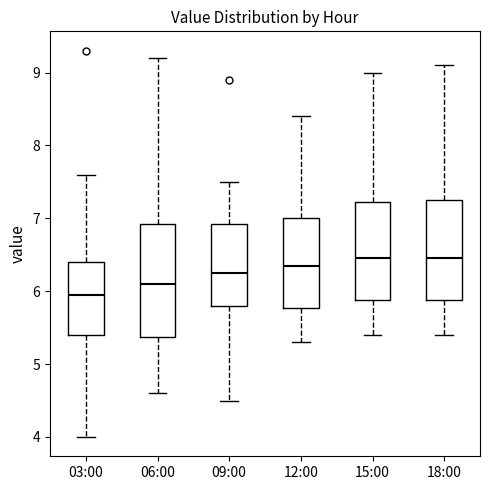

Reading left to right, read every box against the y-axis: the position of its median line, the range the box covers, and the ends of its whiskers. The values are not printed on the chart, so give them approximately, as read against the axis.

03:00: median 6.0, box 5.4 to 6.4, whiskers 4.0 to 7.6
06:00: median 6.1, box 5.4 to 6.9, whiskers 4.6 to 9.2
09:00: median 6.3, box 5.8 to 6.9, whiskers 4.5 to 7.5
12:00: median 6.4, box 5.8 to 7.0, whiskers 5.3 to 8.4
15:00: median 6.5, box 5.9 to 7.2, whiskers 5.4 to 9.0
18:00: median 6.5, box 5.9 to 7.3, whiskers 5.4 to 9.1